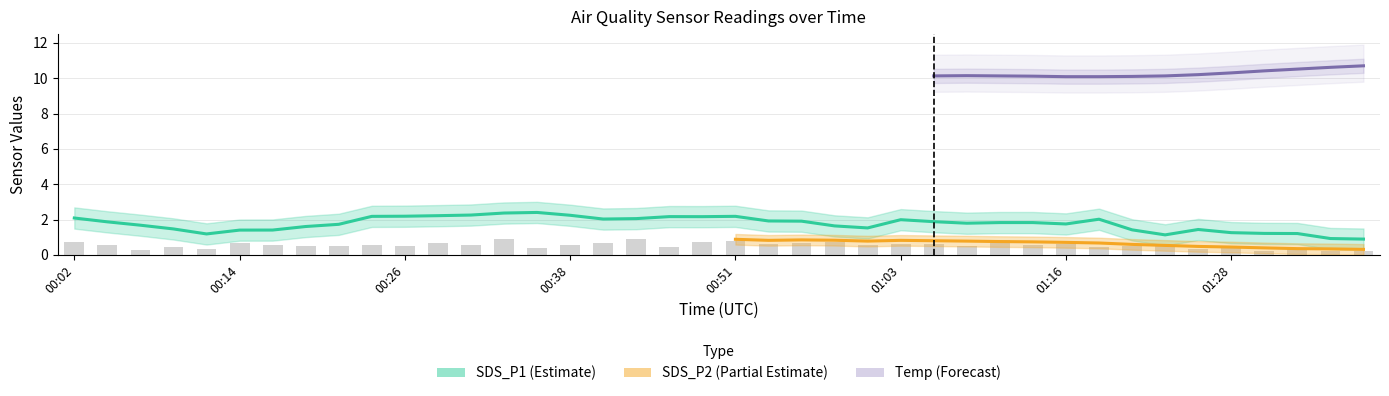

The Temp series shows 10.0 at 01:18. True or false?

True